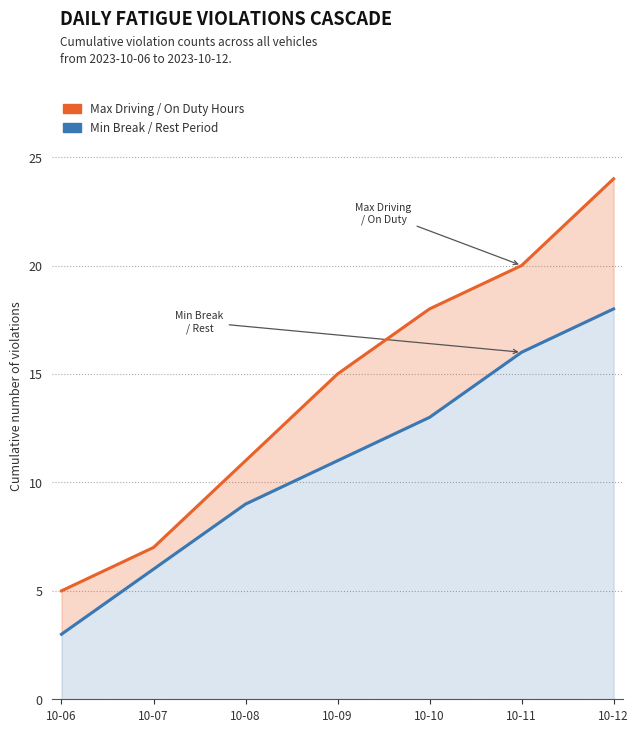

Count the Min Break / Rest Period values in the range 6 to 16.

5